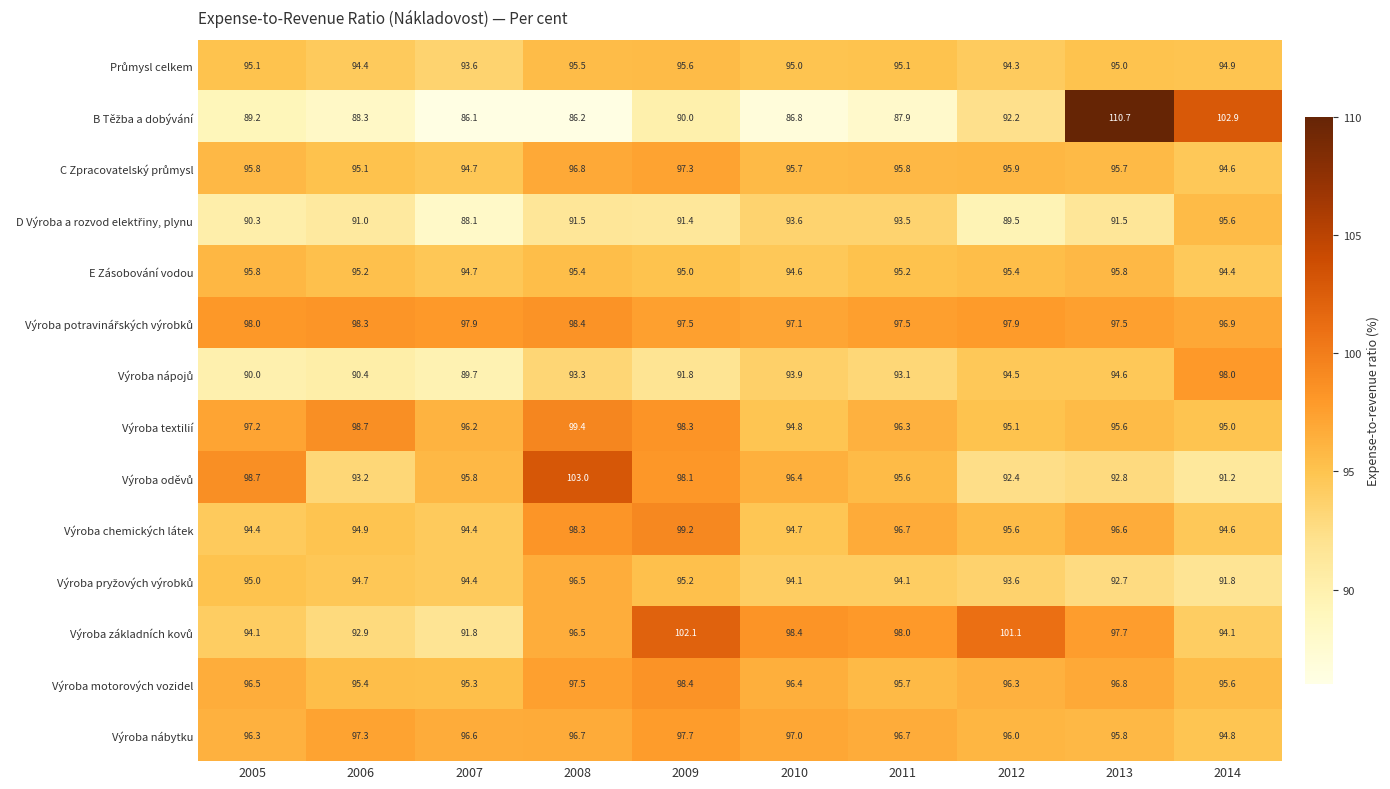

What is the sum of all E Zásobování vodou values?

951.5